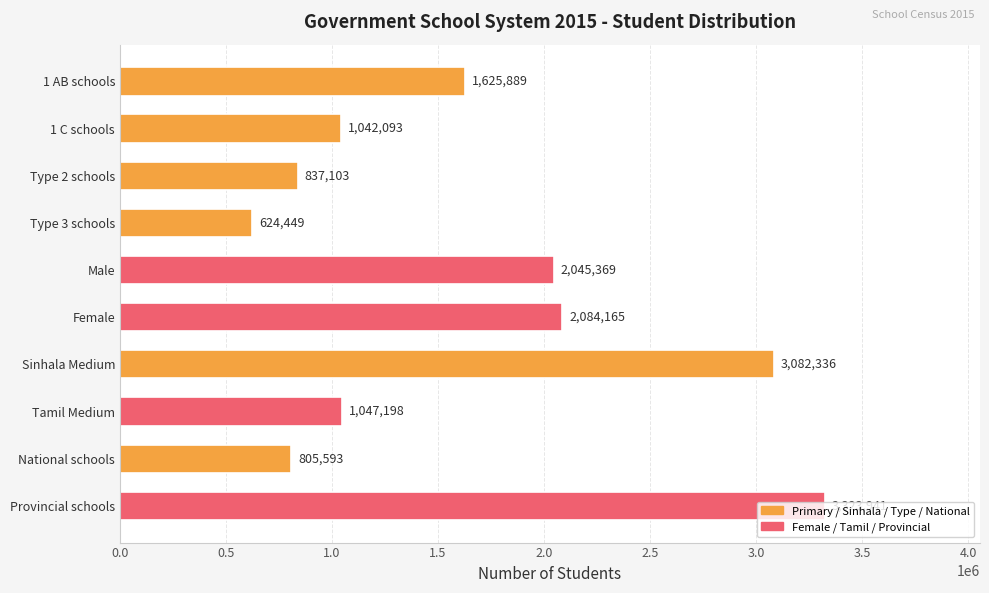

At which category does the chart reach its minimum across all series?

Type 3 schools